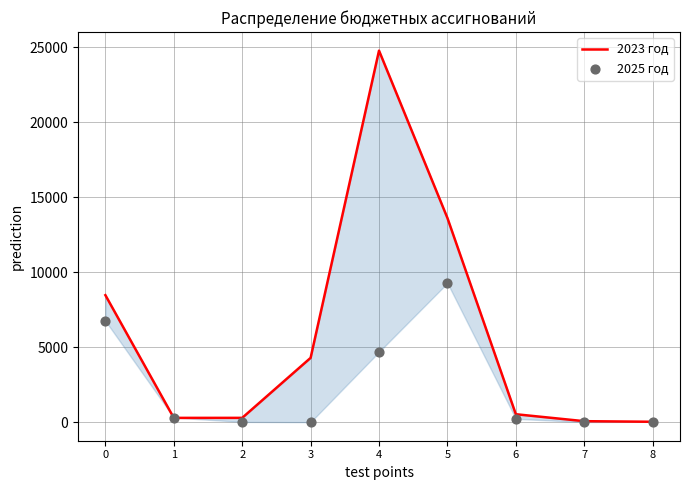

What is the total value across all series at 2?

310.8